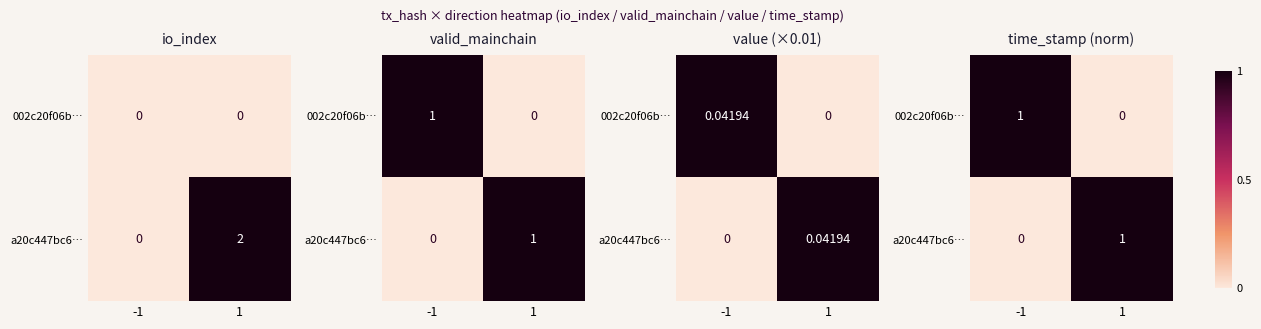

How many categories are shown in the chart?

2